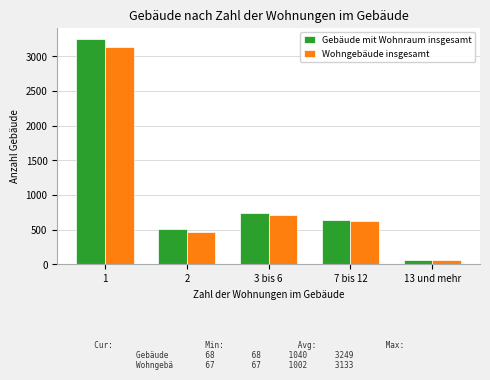

What is the label of the 1st bar from the left?

1